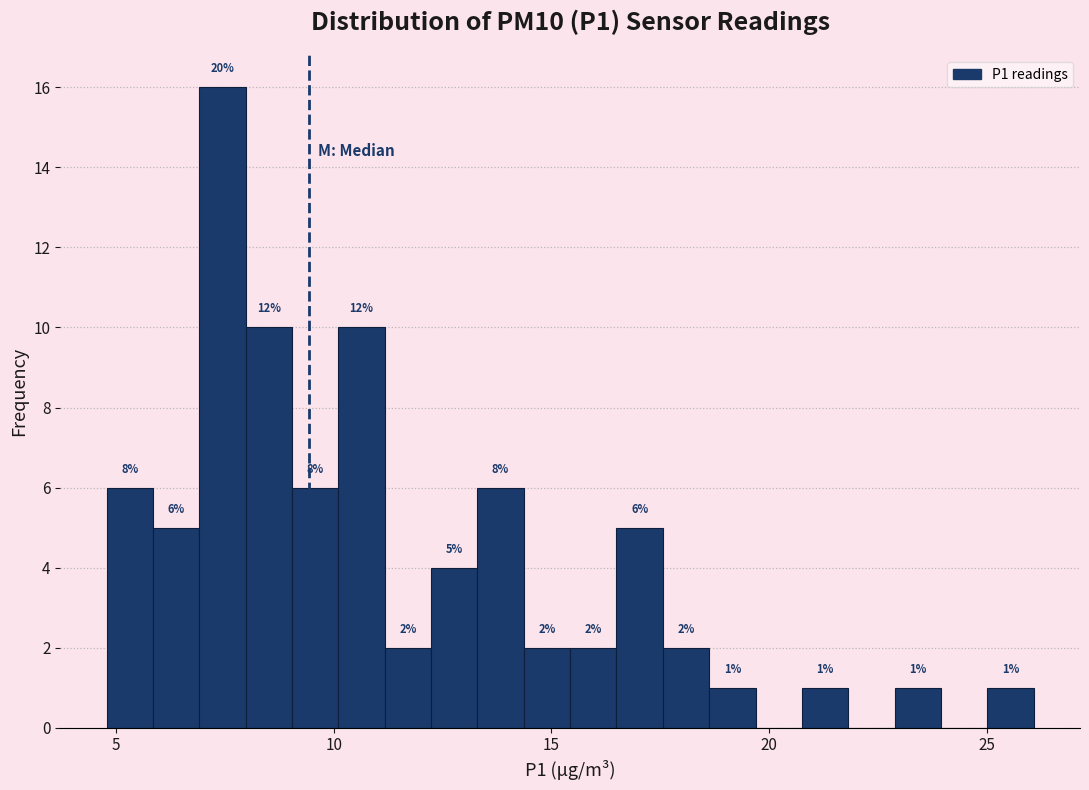

Read against the x-axis, roughly where is the centre of the tallest bar?

7.5